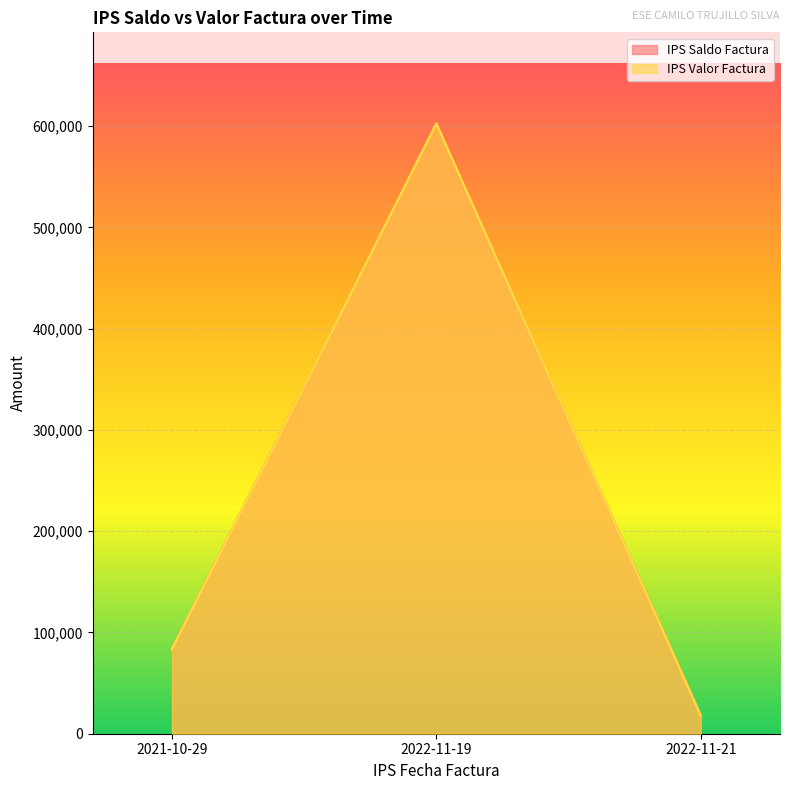

How many IPS Valor Factura values are between 17771 and 602259?

3